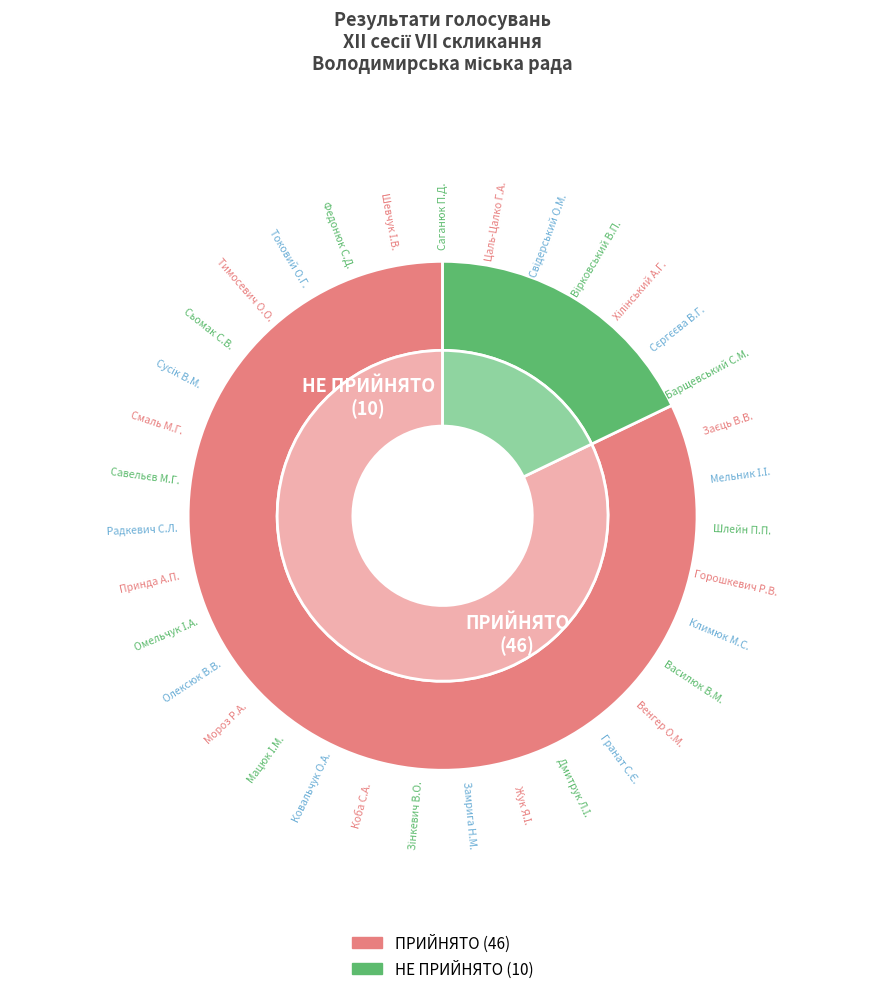

What percentage is the ПРИЙНЯТО slice, to the nearest percent?

82%